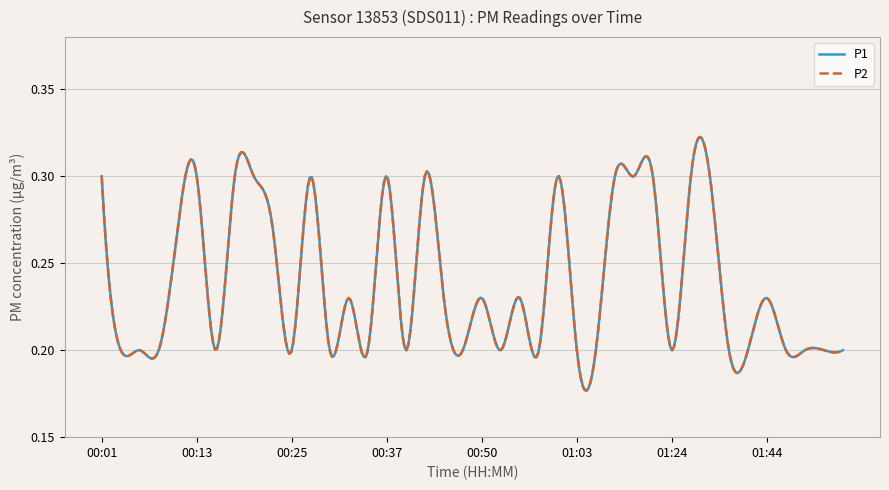

What is the average value of the P1 series?

0.2